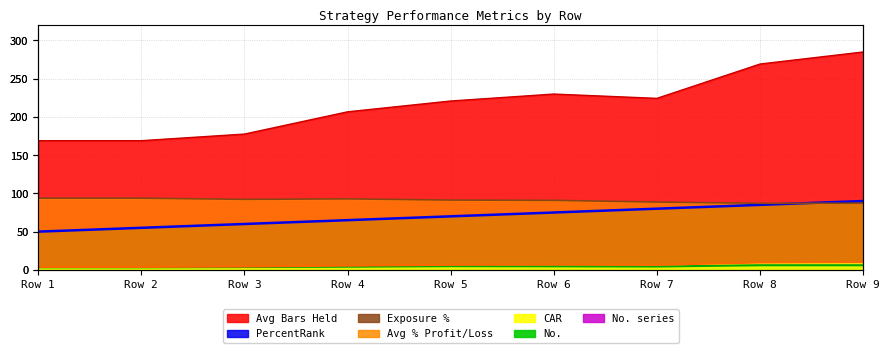

True or false: PercentRank has more than 0 interior local peaks.

False